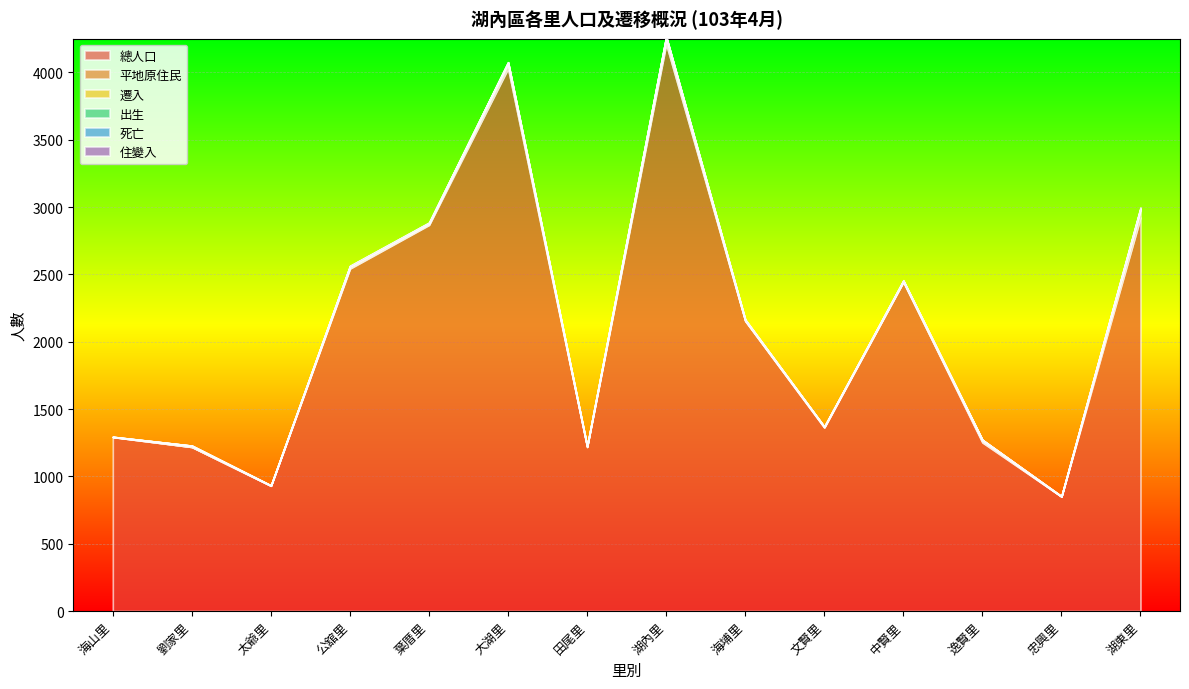

List the series in order of their peak value, highest first.

總人口, 平地原住民, 遷入, 住變入, 出生, 死亡